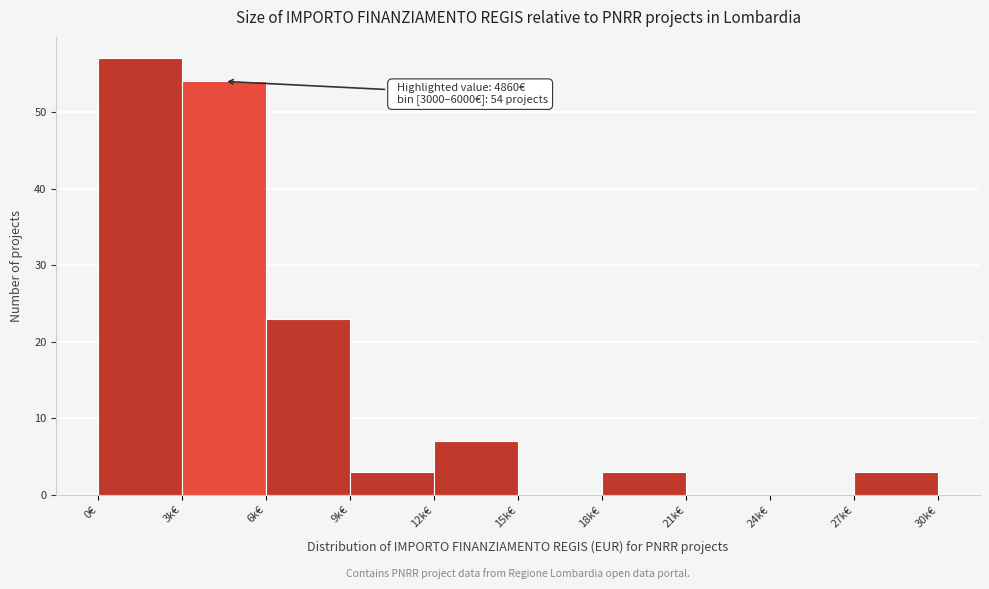

Reading right to left, list all the values displayed in this chart.

27k€=3	24k€=0	21k€=0	18k€=3	15k€=0	12k€=7	9k€=3	6k€=23	3k€=54	0€=57